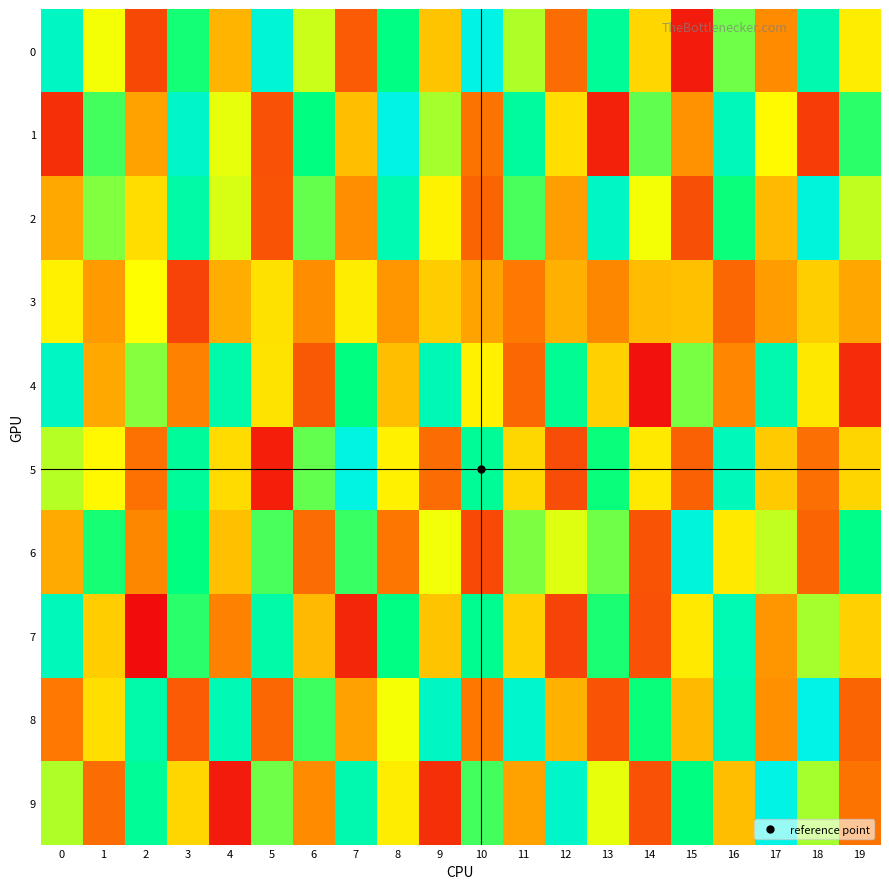

Which category has the lowest value across all series?

2